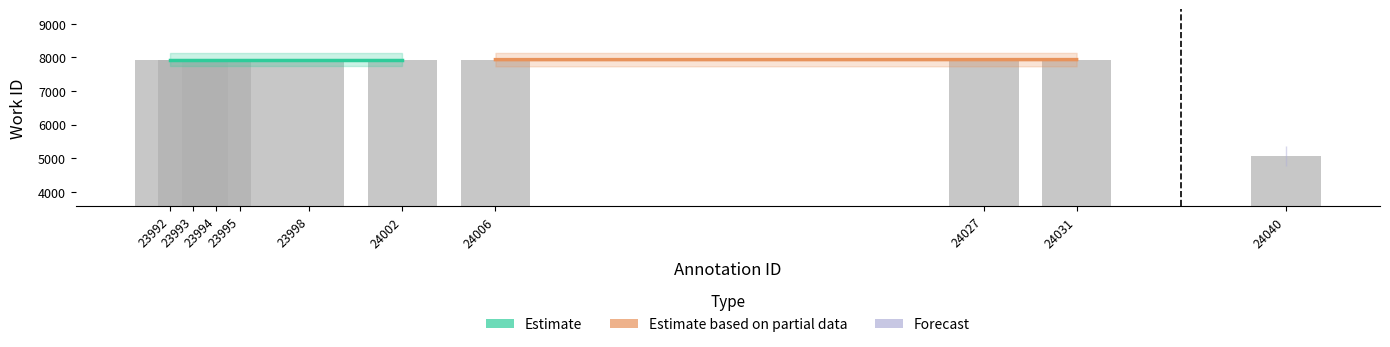

Where is the data nearest to the value 6503?

23992